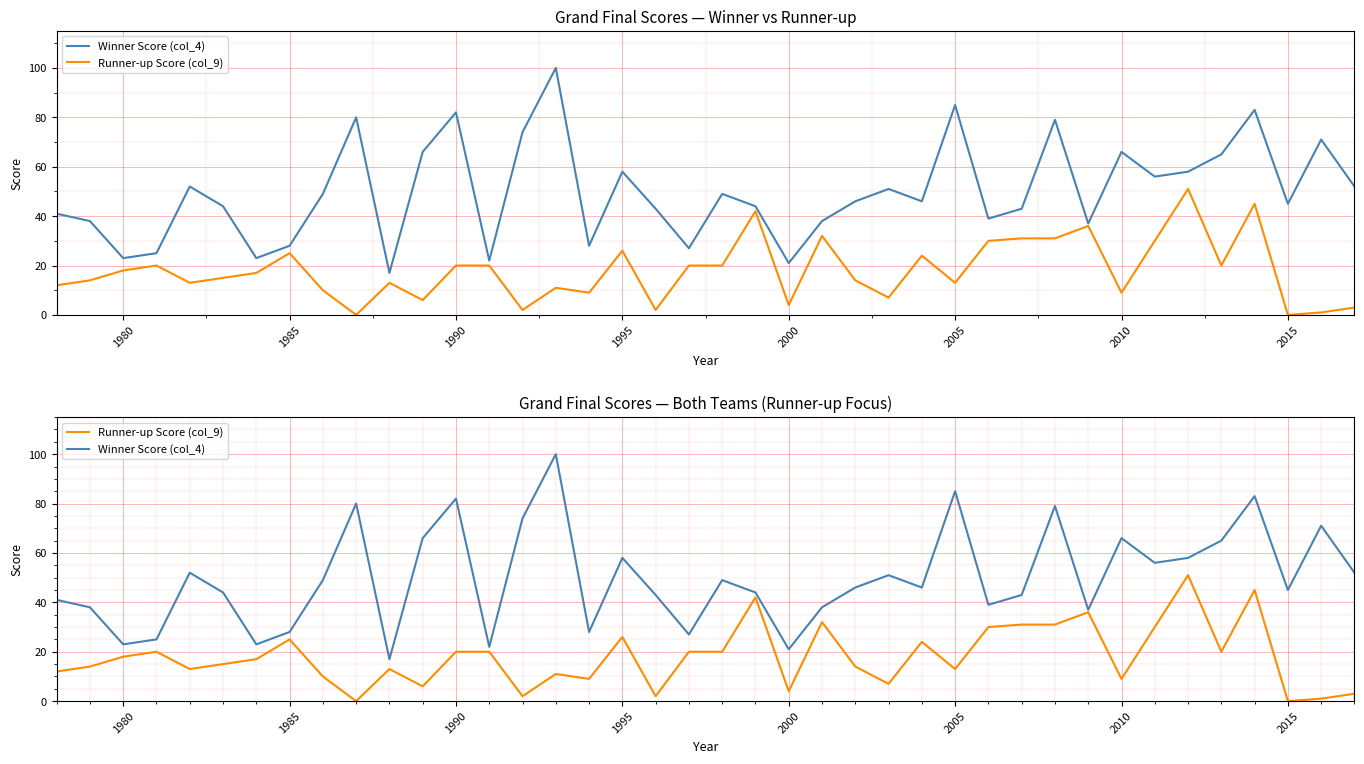

How many distinct data groups are displayed?

2